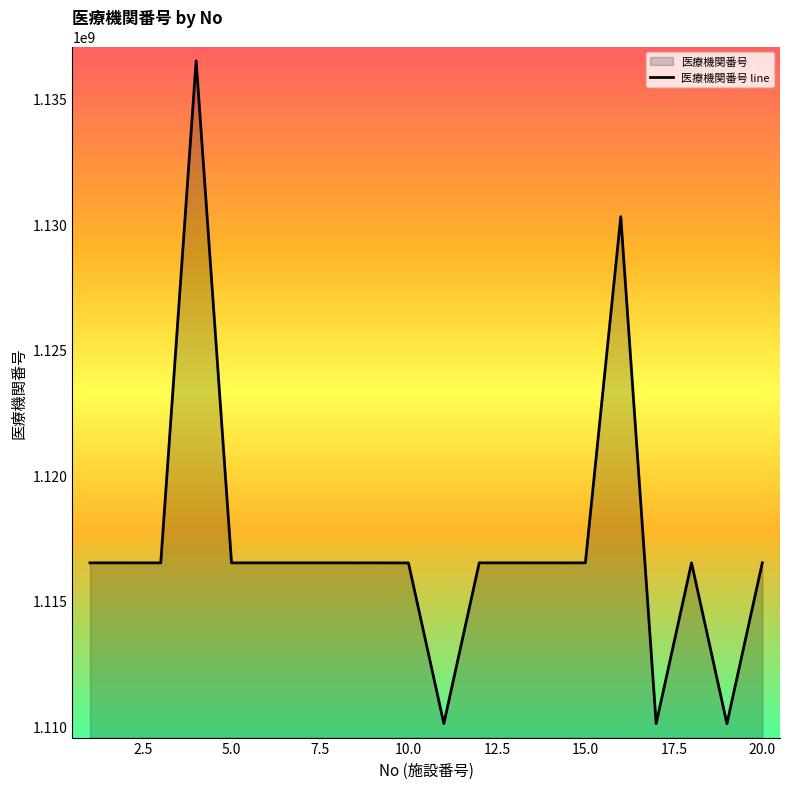

What is the greatest value displayed?

1136509533